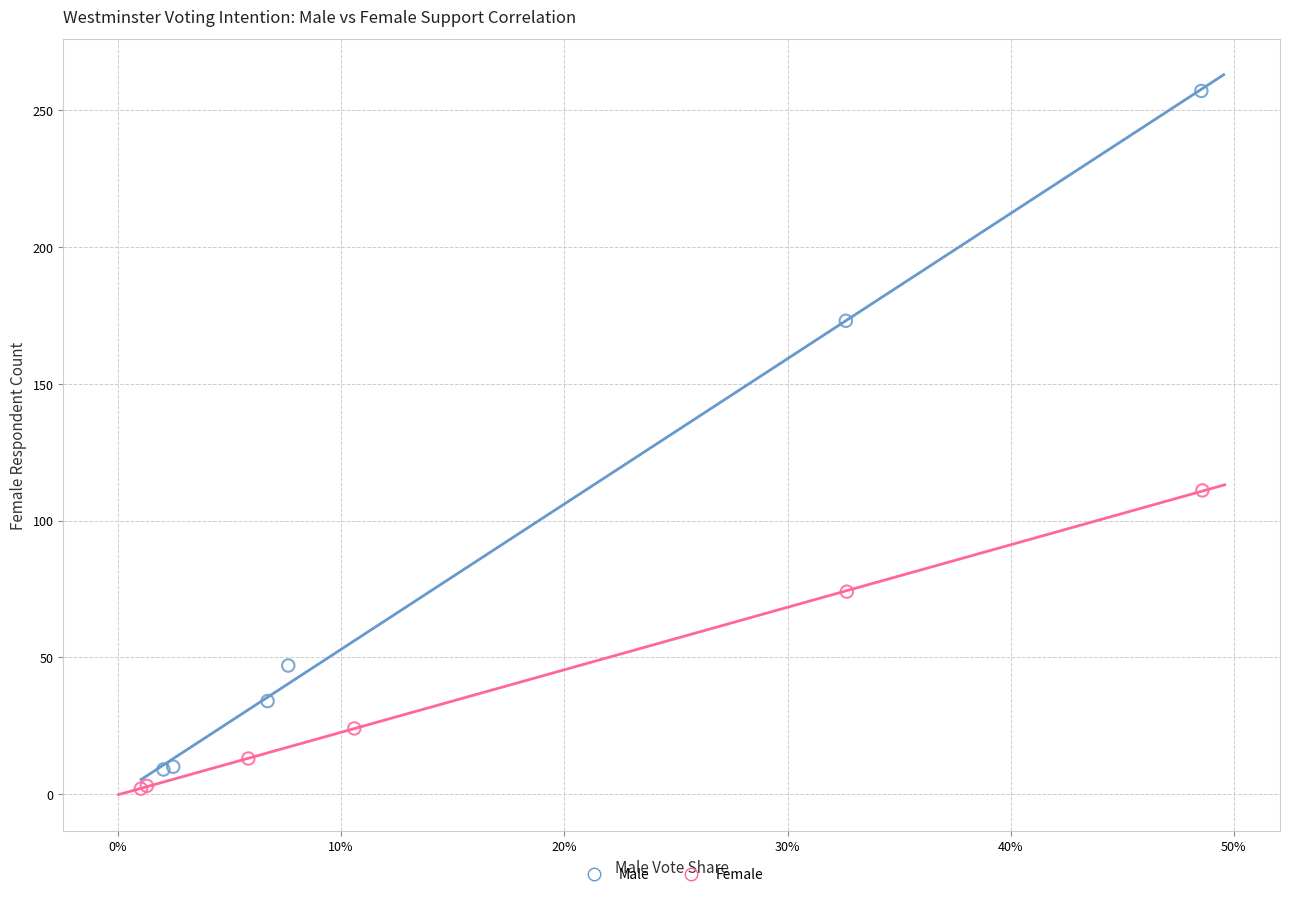

Which series contains the highest Y value?

Male